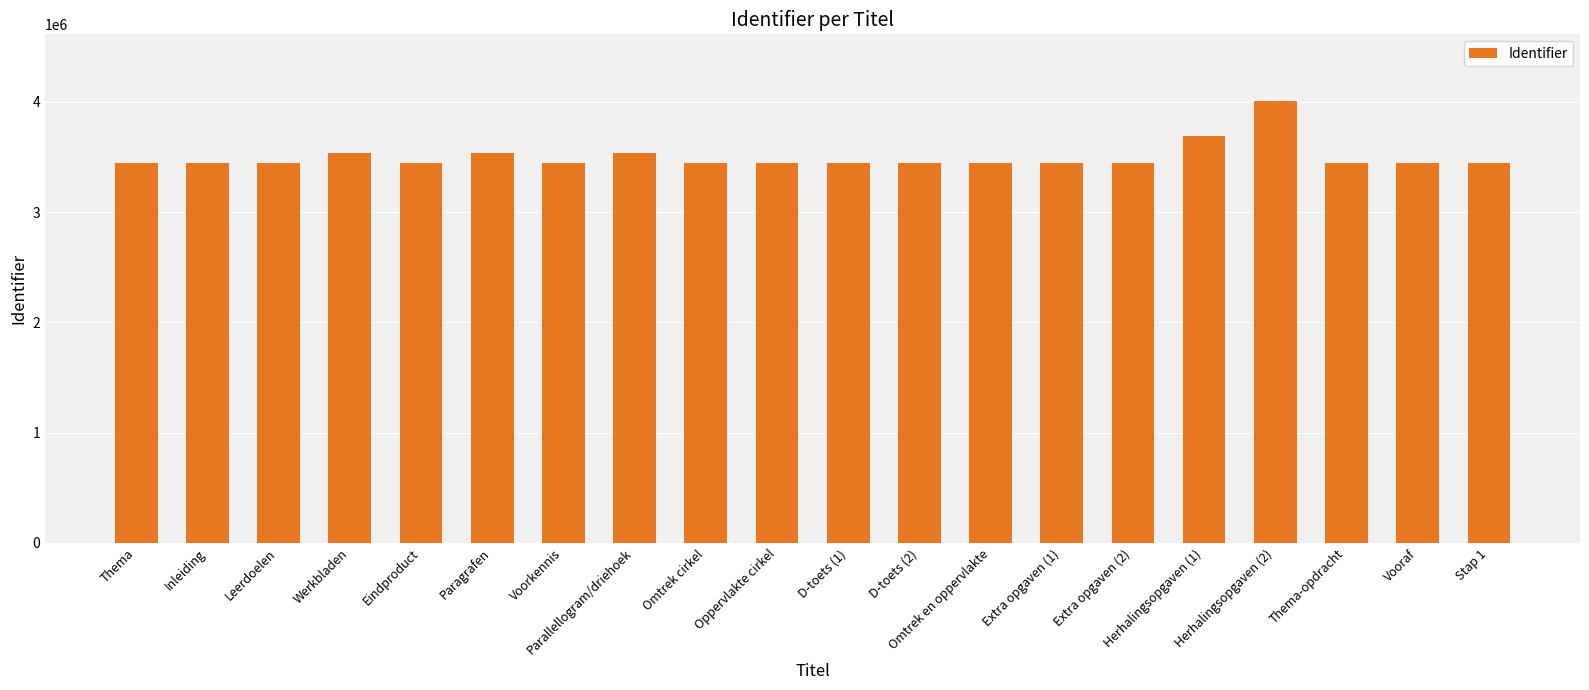

What is the value of the 4th bar from the left?

3534944